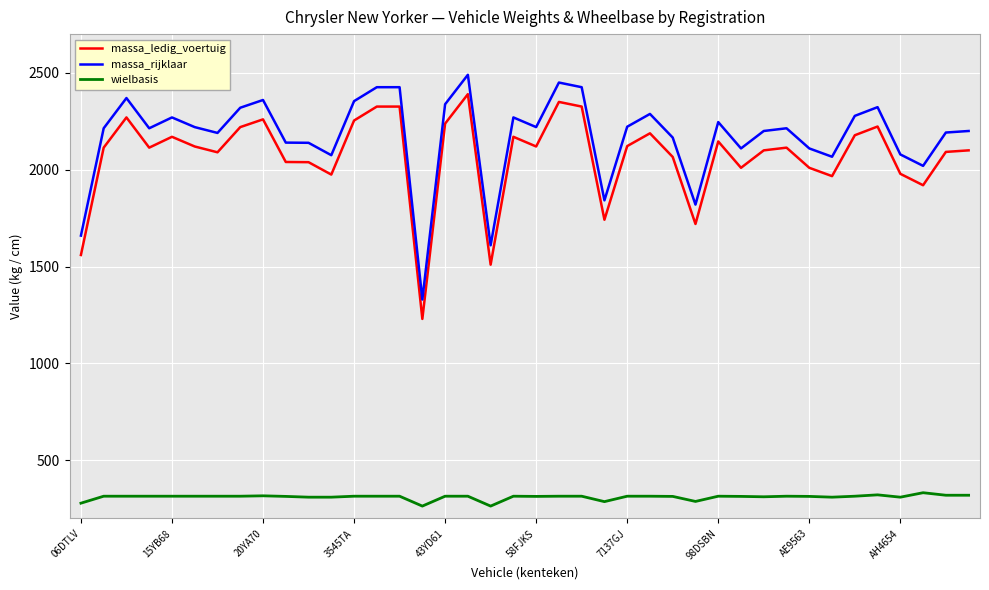

True or false: wielbasis and massa_rijklaar intersect in this chart.

False